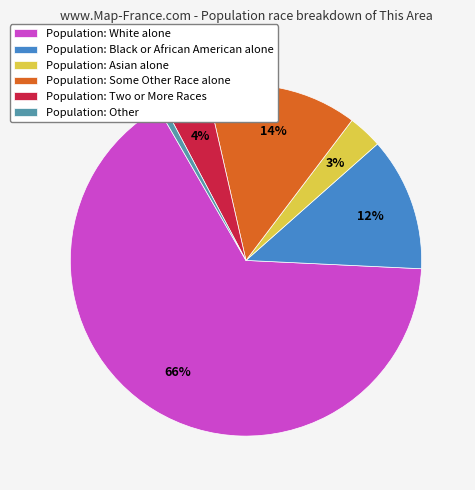

To the nearest percent, what percentage of the pie is Population: Some Other Race alone?

14%